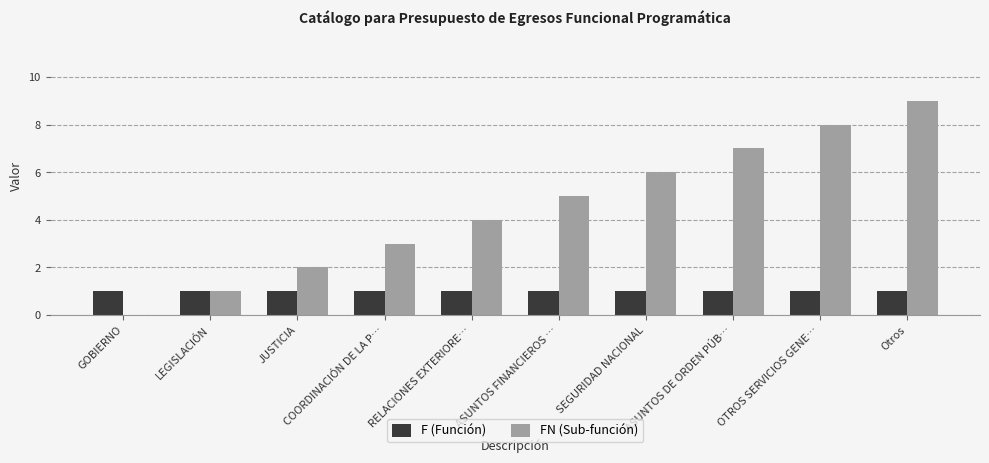

What is the maximum value for FN (Sub-función)?

9